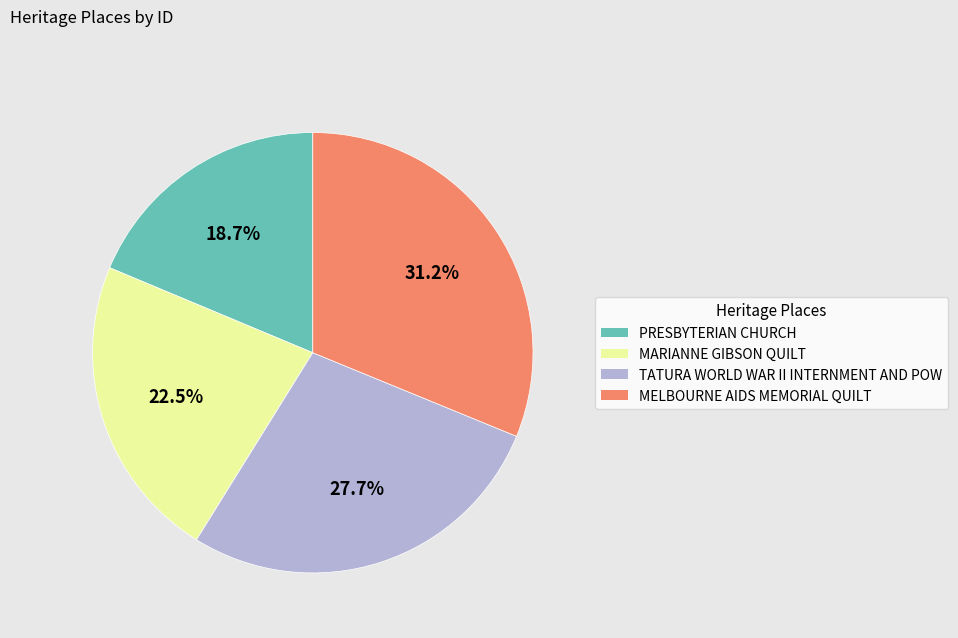

To the nearest percent, what is the combined percentage of TATURA WORLD WAR II INTERNMENT AND POW and PRESBYTERIAN CHURCH?

46%